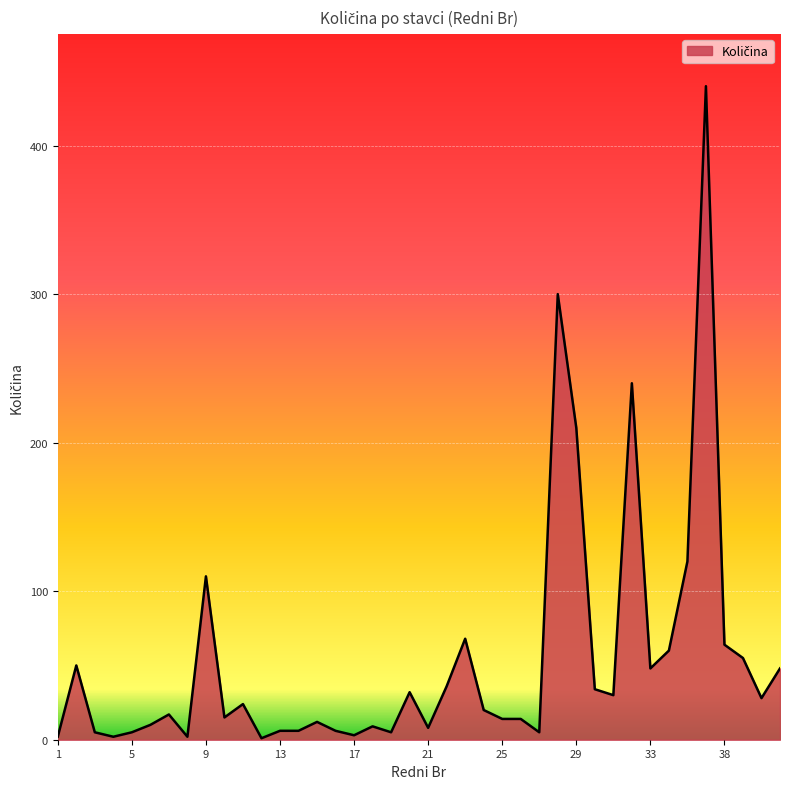

What is the maximum value shown in the chart?

440